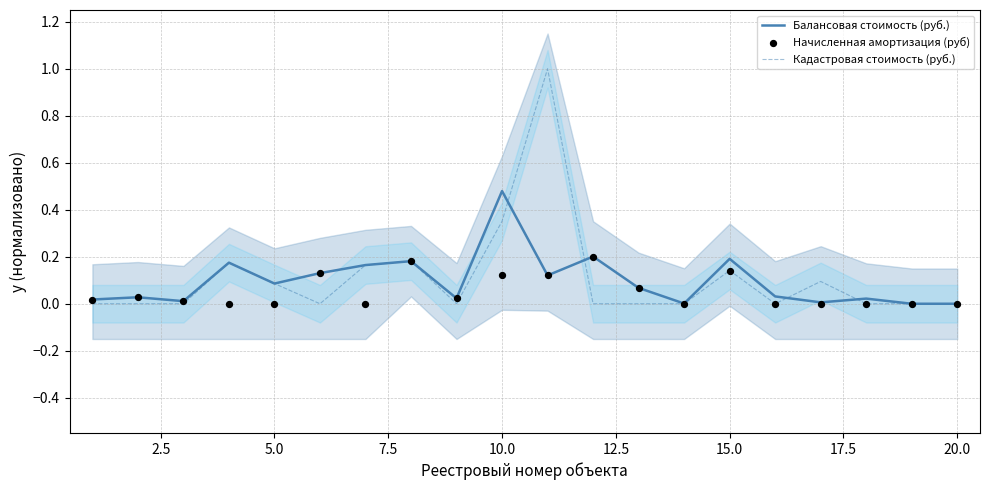

What is the highest value of the Кадастровая стоимость (руб.) series?

1.0